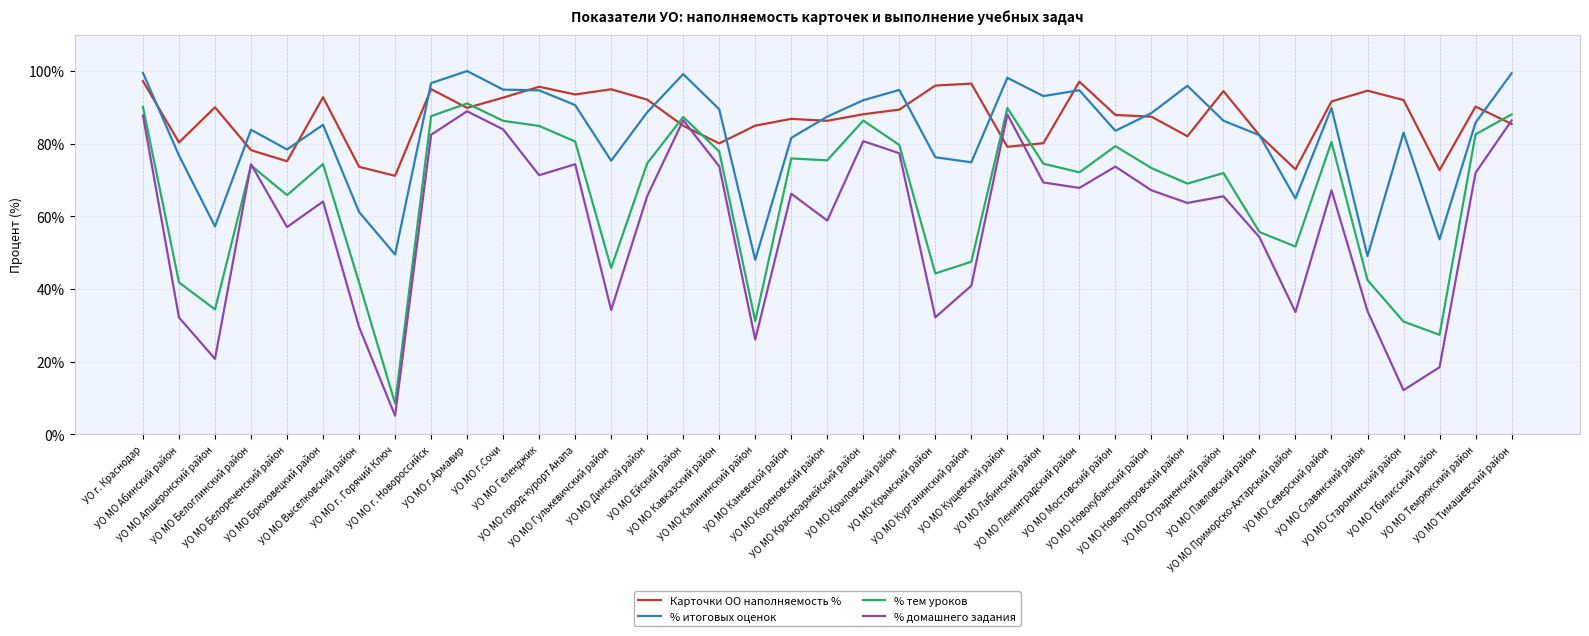

After their last crossing, which series has the higher values: Карточки ОО наполняемость % or % тем уроков?

% тем уроков